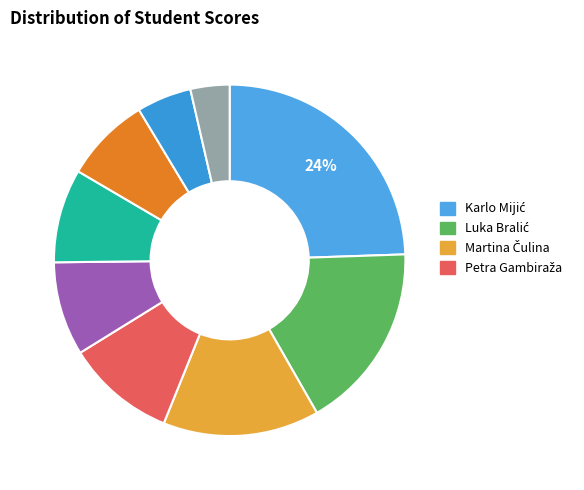

Is there a majority slice in this chart?

No